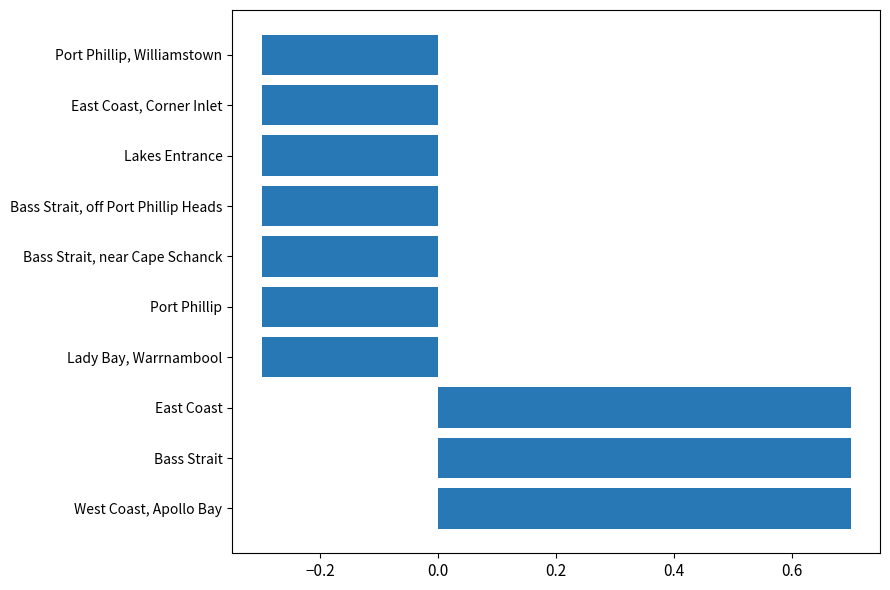

What is the change in value from West Coast, Apollo Bay to East Coast, Corner Inlet?

-1.0